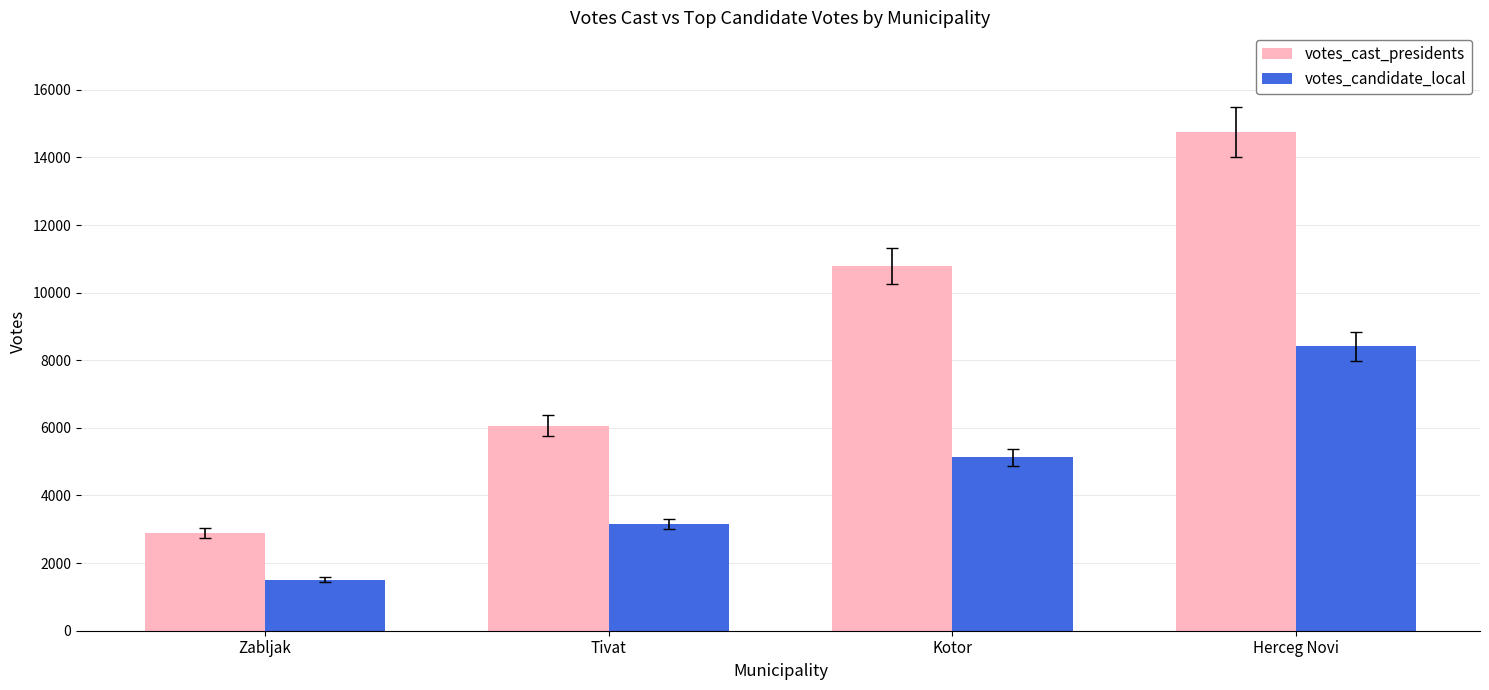

What is the spread (max minus min) of values at Zabljak?

1379